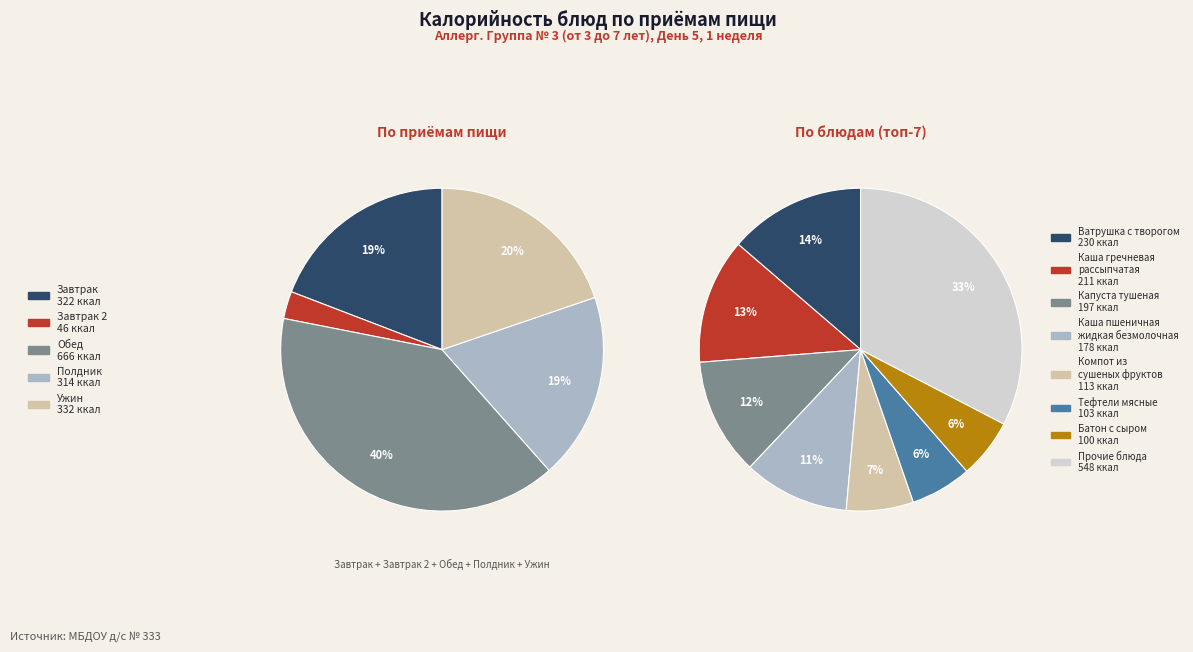

The Батон с сыром slice represents 6% of the pie. True or false?

True